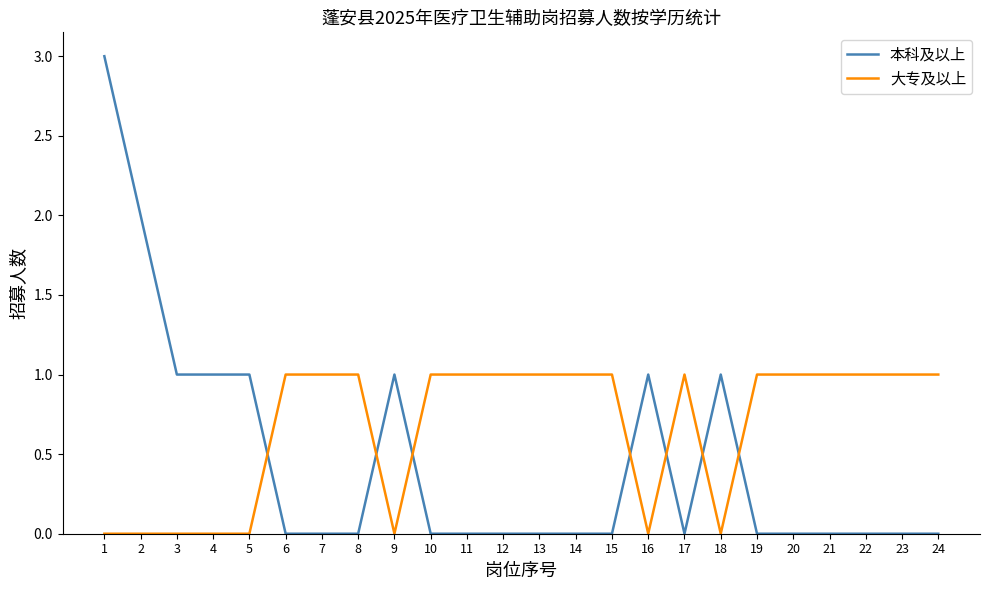

What is the difference between the 大专及以上 values at 13 and 4?

1